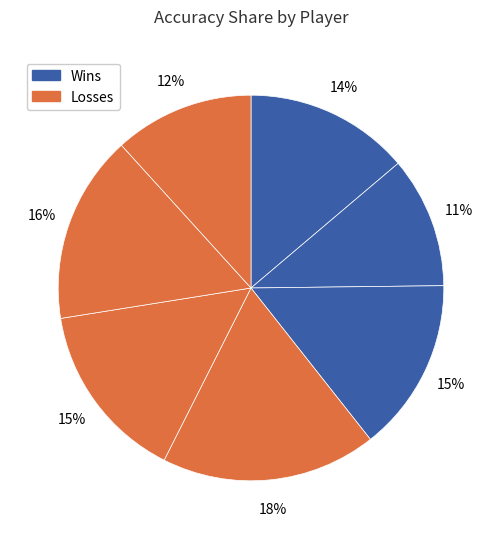

How many slices are in this pie chart?

7